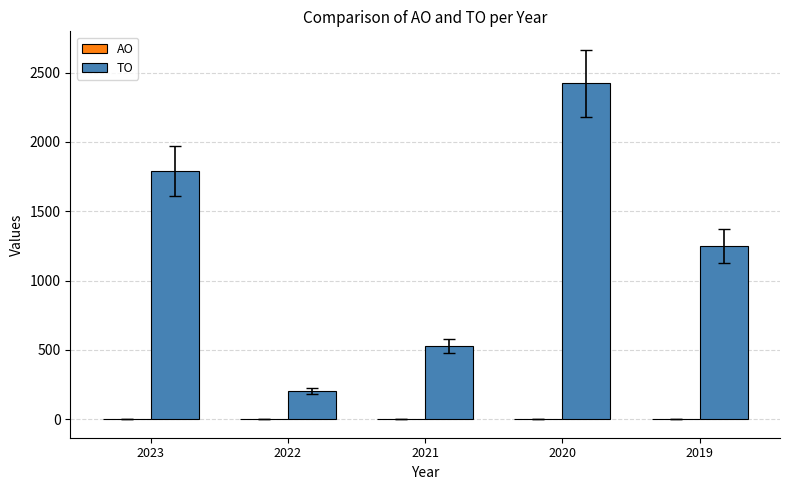

Between 2020 and 2021, which is larger?

2020